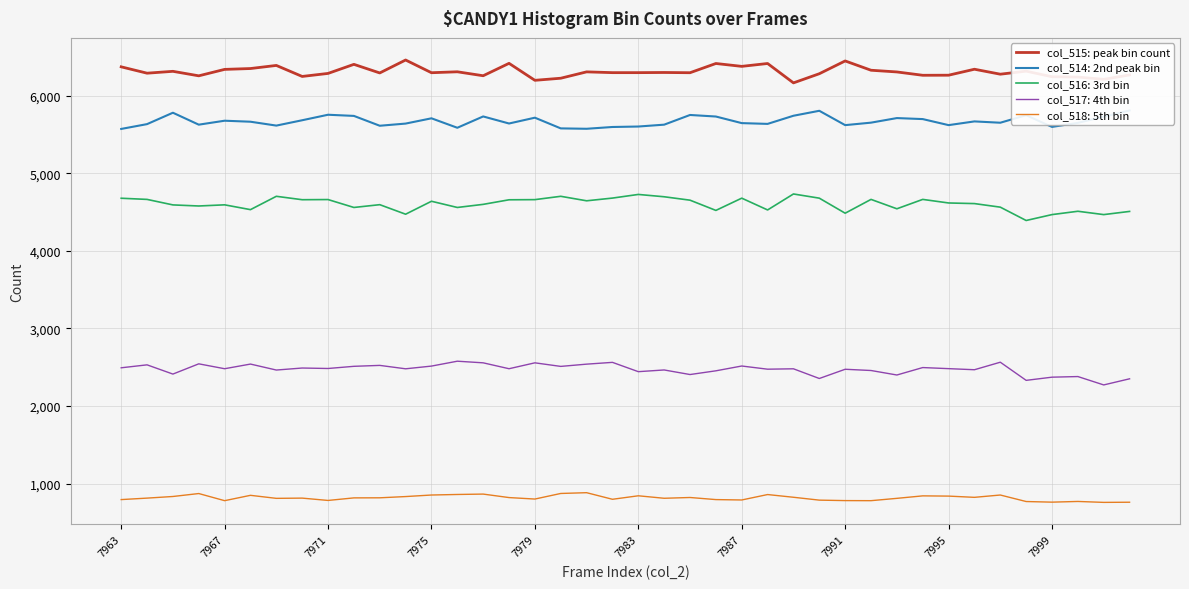

True or false: col_518: 5th bin and col_517: 4th bin intersect in this chart.

False